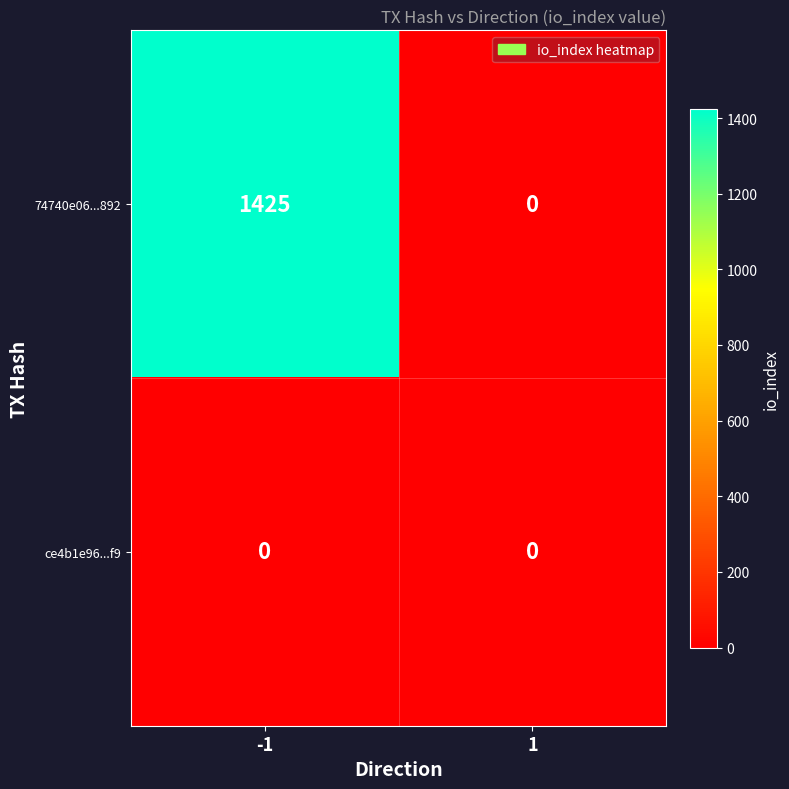

Reading right to left, what are all the values shown in this chart?

74740e06...892: 1=0	-1=1425
ce4b1e96...f9: 1=0	-1=0